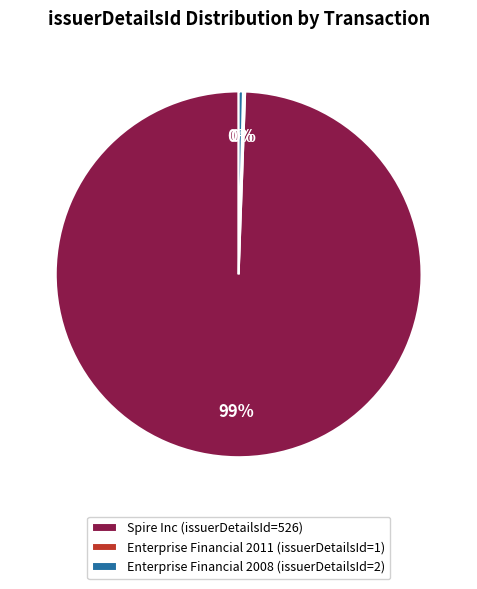

Is Enterprise Financial 2008 (issuerDetailsId=2) the majority of the pie?

No